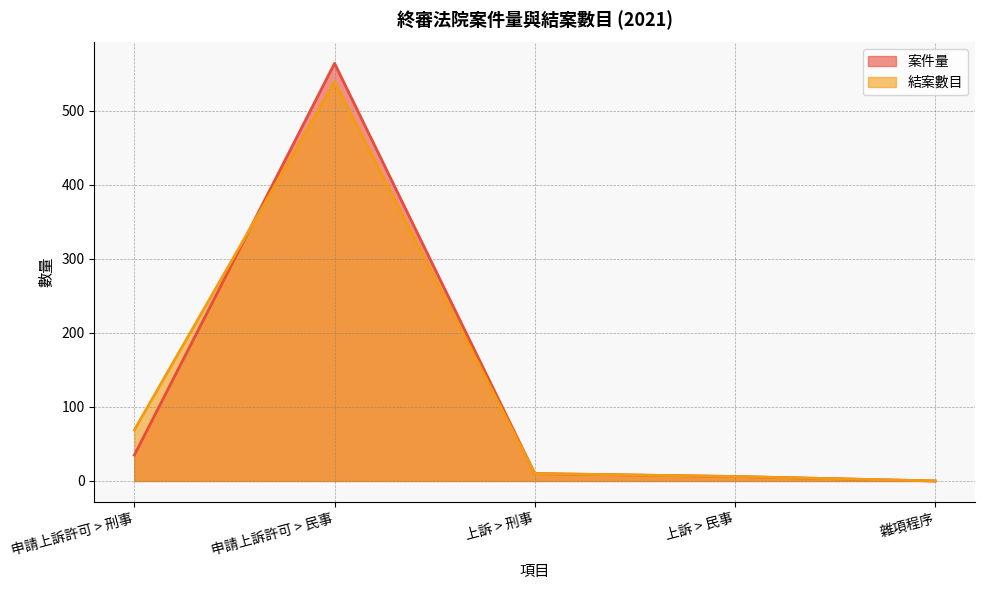

Rank the categories by 結案數目 value from lowest to highest.

雜項程序, 上訴 > 民事, 上訴 > 刑事, 申請上訴許可 > 刑事, 申請上訴許可 > 民事